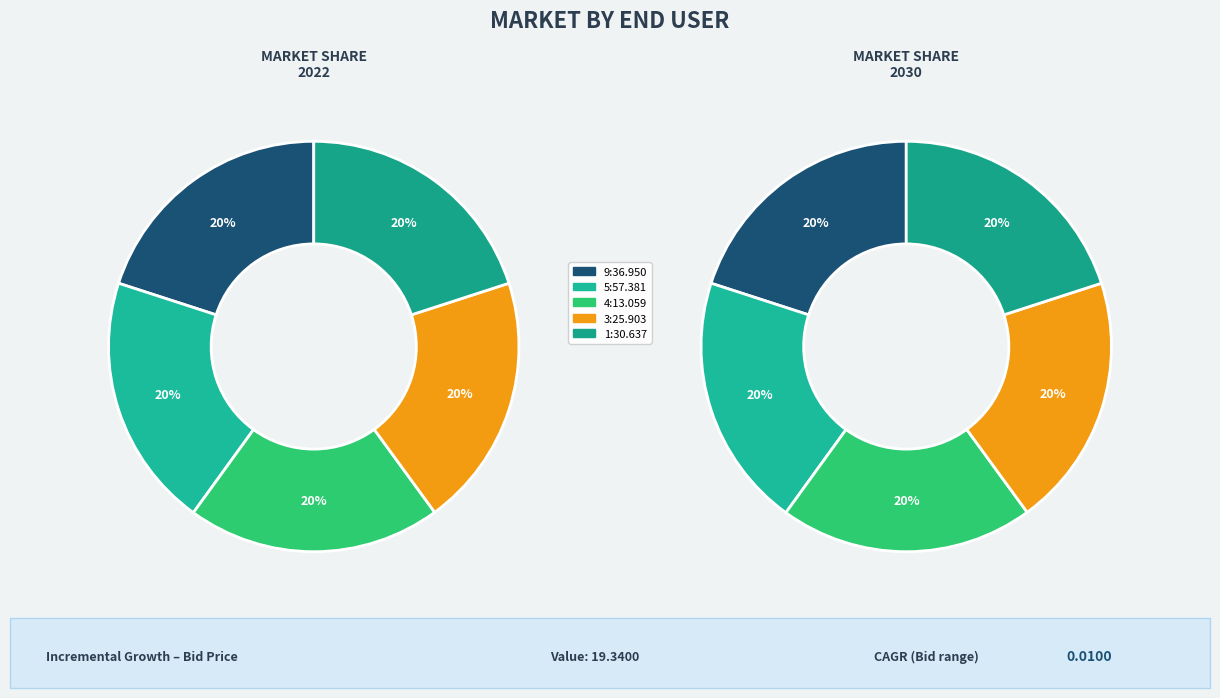

Count the number of slices in the pie.

5